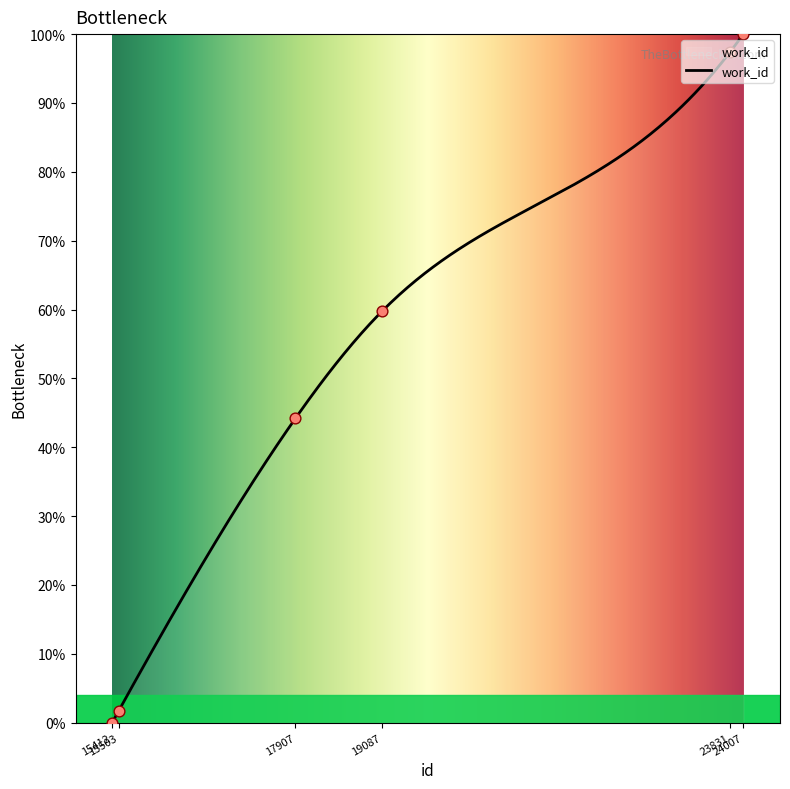

Which has a higher value, 17907 or 24007?

24007